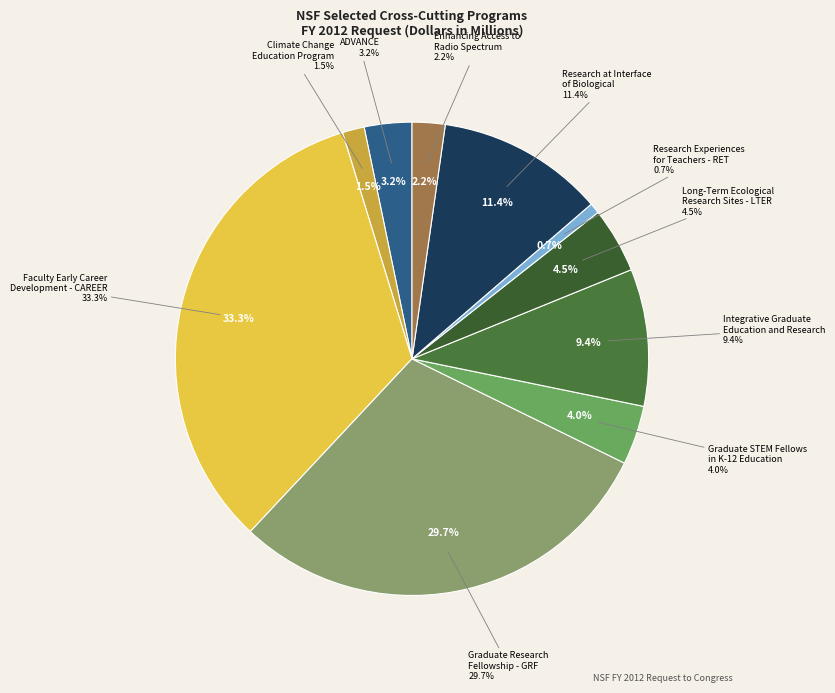

How much of the chart is everything except Enhancing Access to the Radio Spectrum?

97.8%